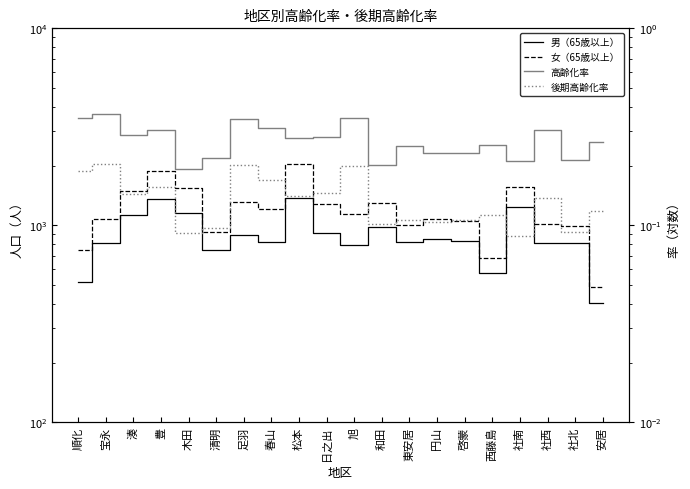

True or false: 後期高齢化率 has more than 2 interior local peaks.

True